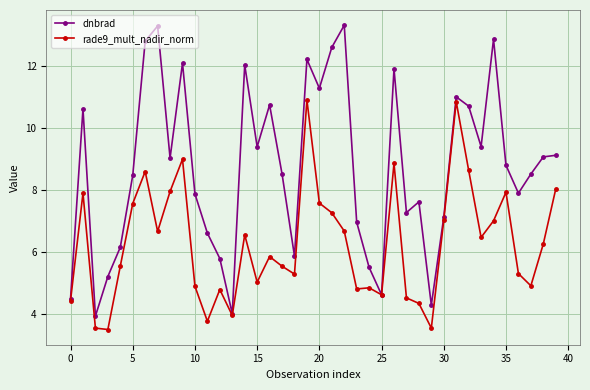

Which series has the largest total across all categories?

dnbrad